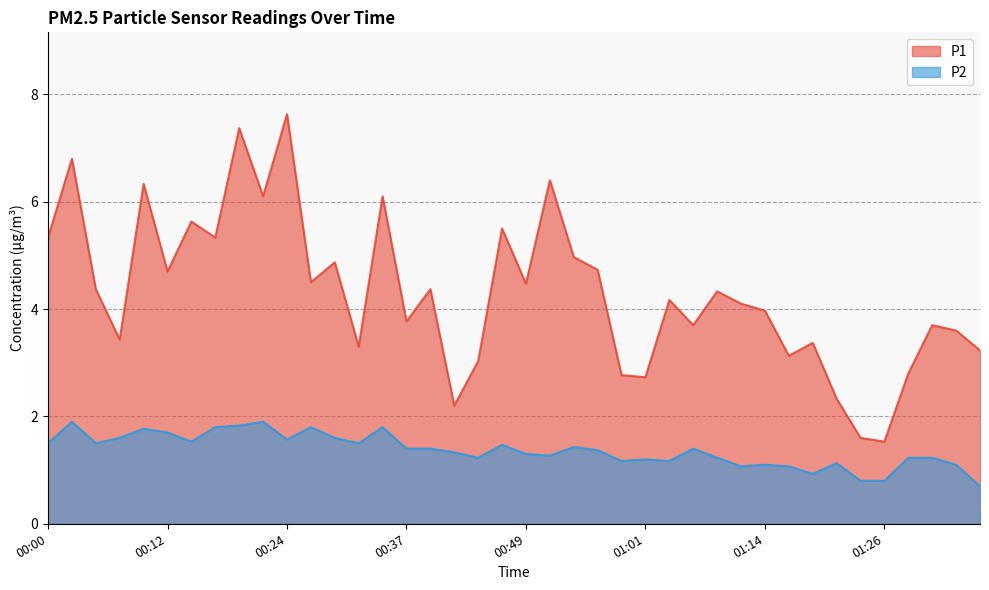

How many series are shown in this chart?

2